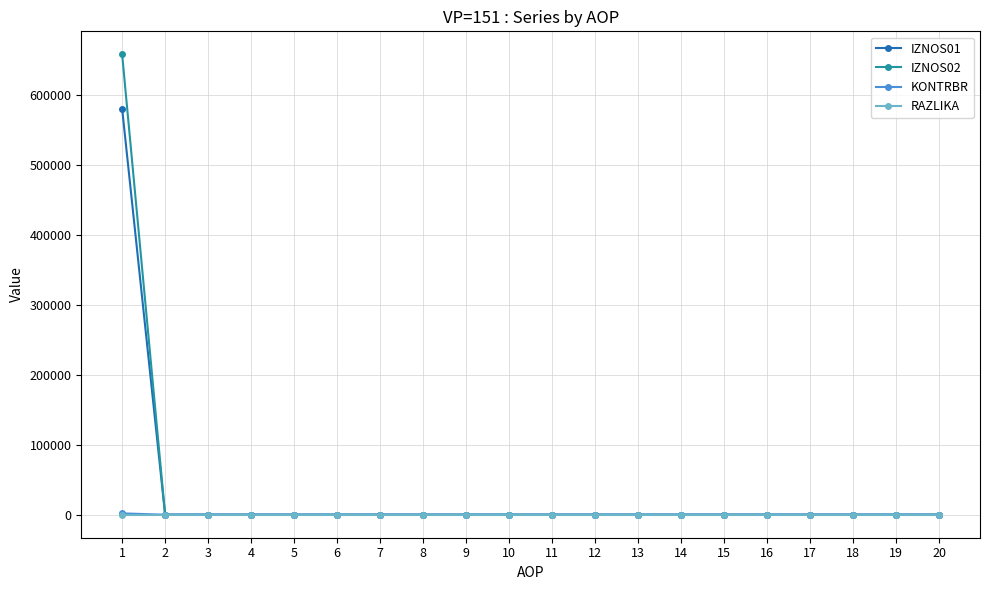

What are all the series names shown in the legend?

IZNOS01, IZNOS02, KONTRBR, RAZLIKA